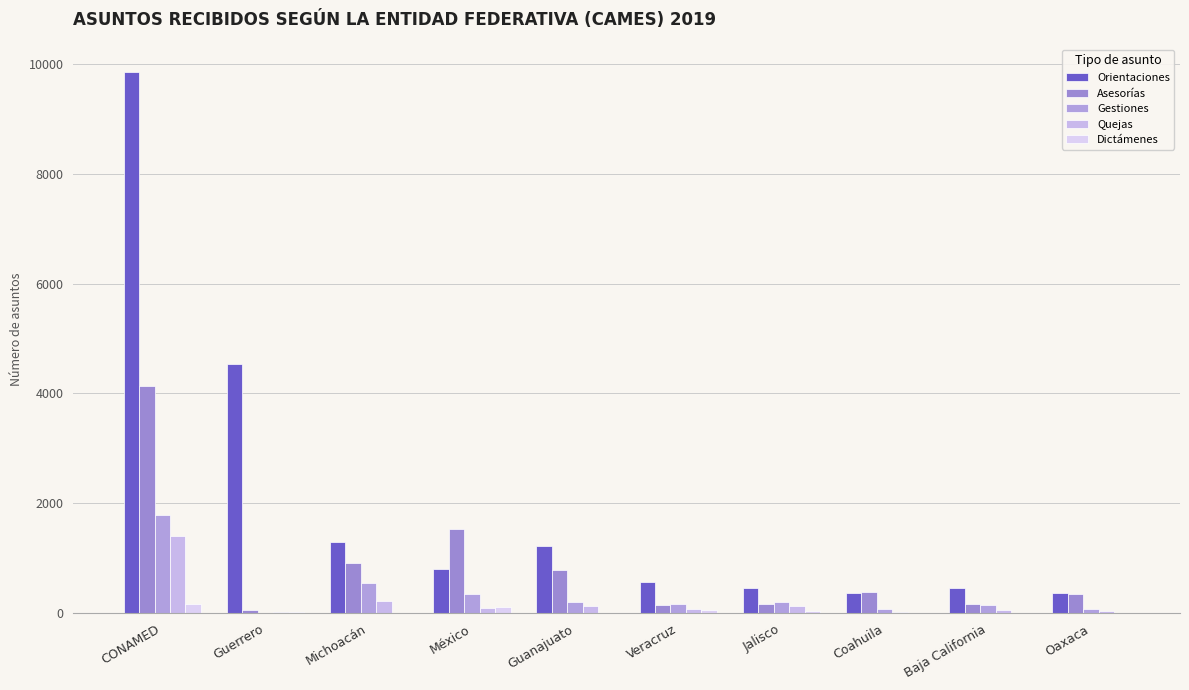

Does the chart contain stacked bars?

No